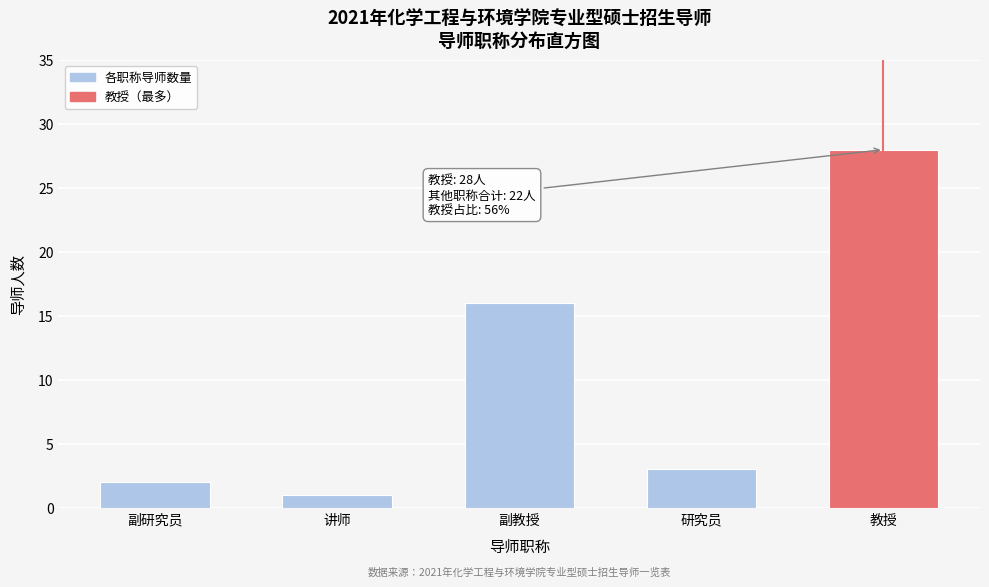

Reading right to left, extract all data points from this chart.

教授=28	研究员=3	副教授=16	讲师=1	副研究员=2